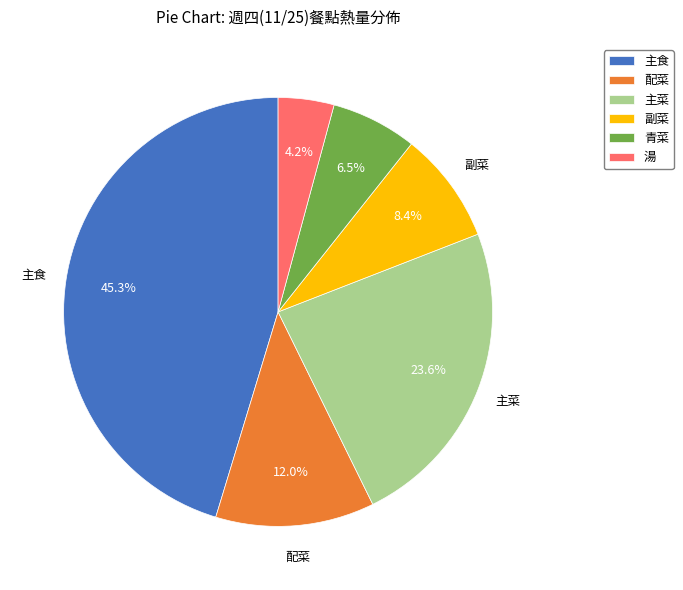

Does any single category account for the majority?

No